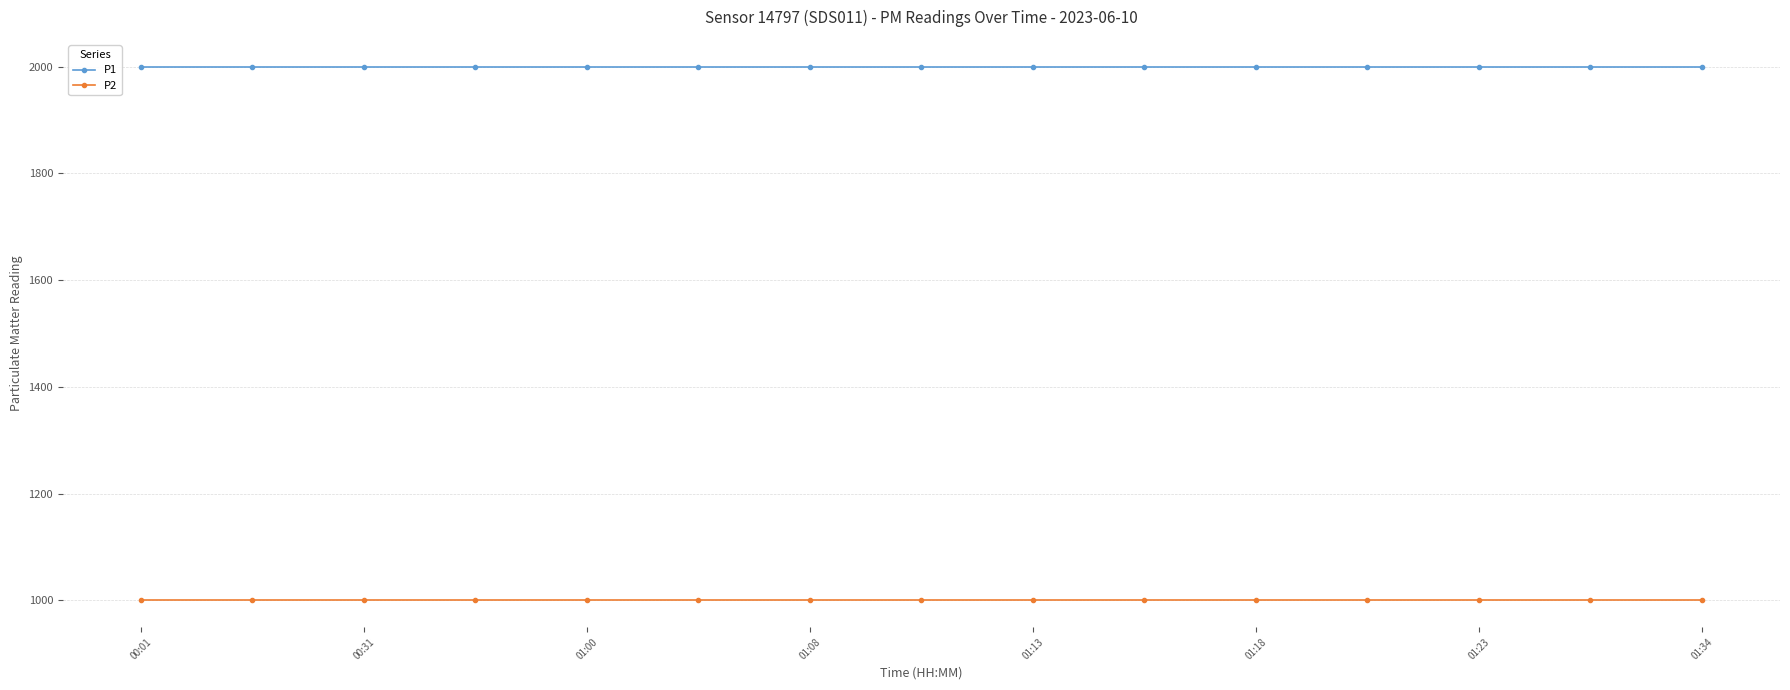

Which series has the largest total across all categories?

P1